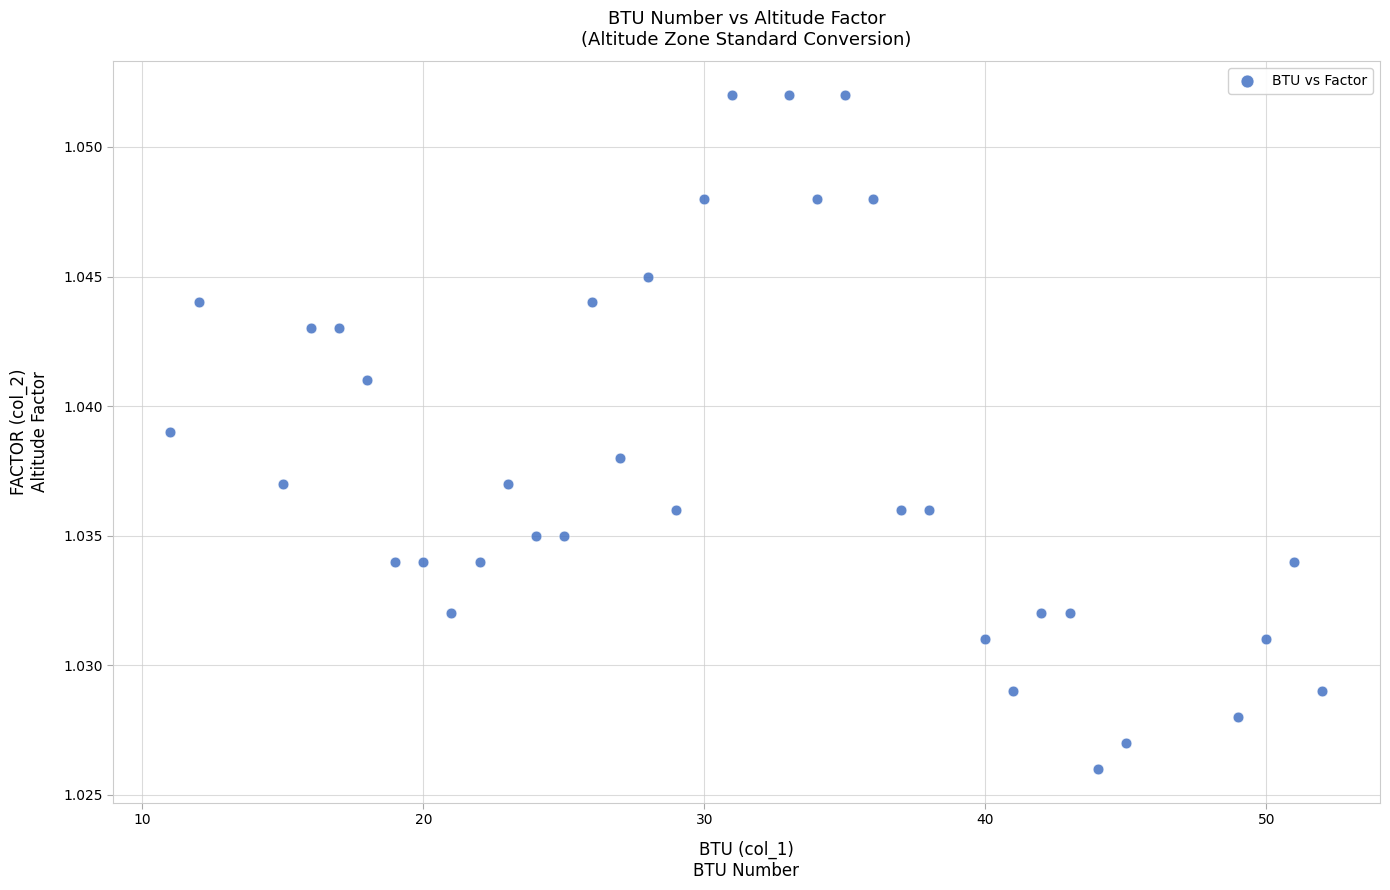

What is the range of X values (max minus min)?

41.0